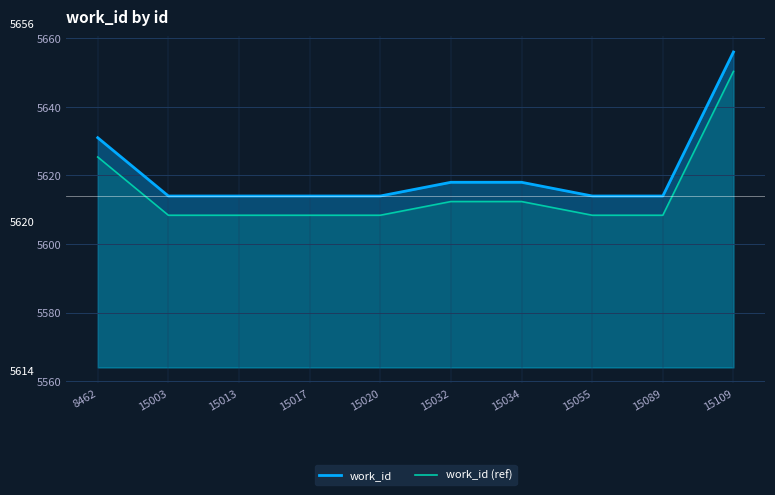

At how many categories does at least one series exceed 5627?

2